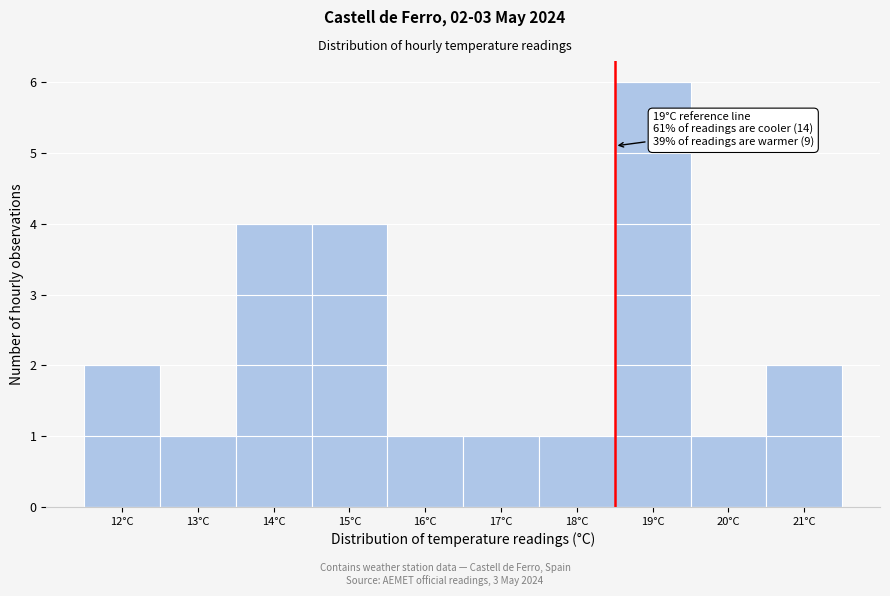

Reading right to left, what are all the values shown in this chart?

21°C=2	20°C=1	19°C=6	18°C=1	17°C=1	16°C=1	15°C=4	14°C=4	13°C=1	12°C=2